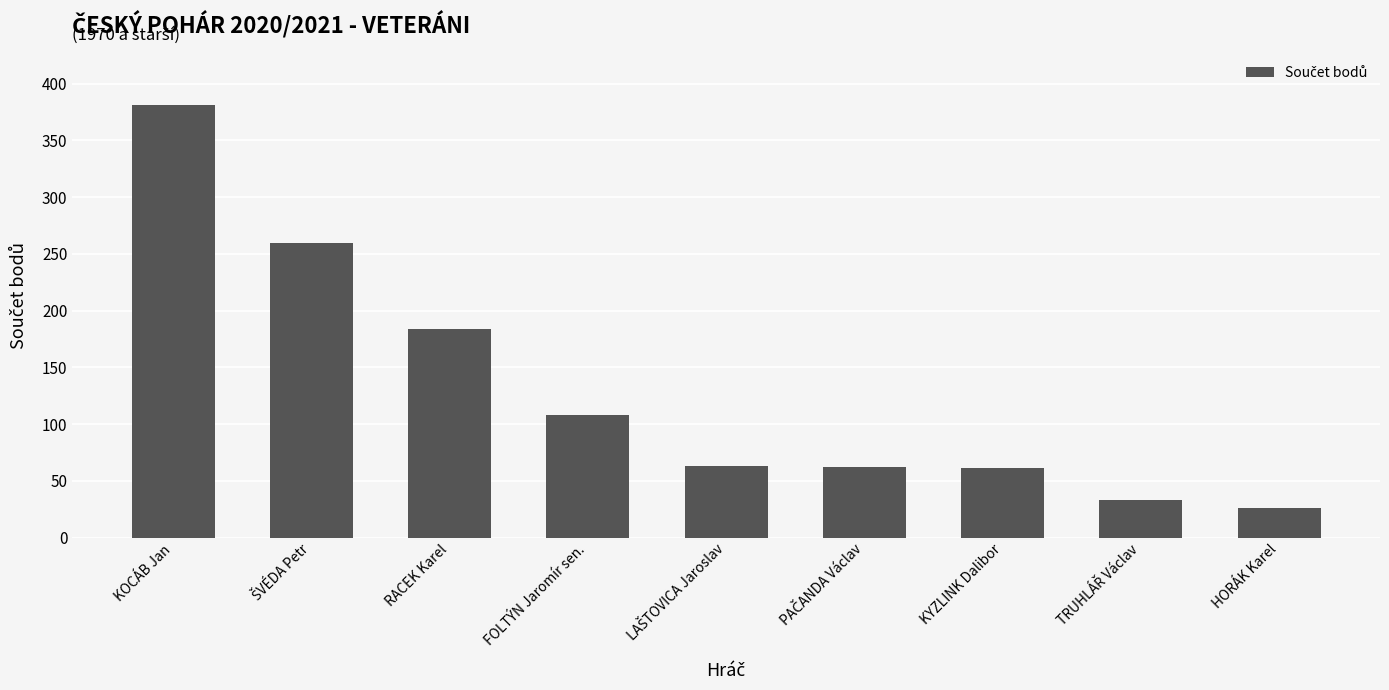

What is the greatest value displayed?

381